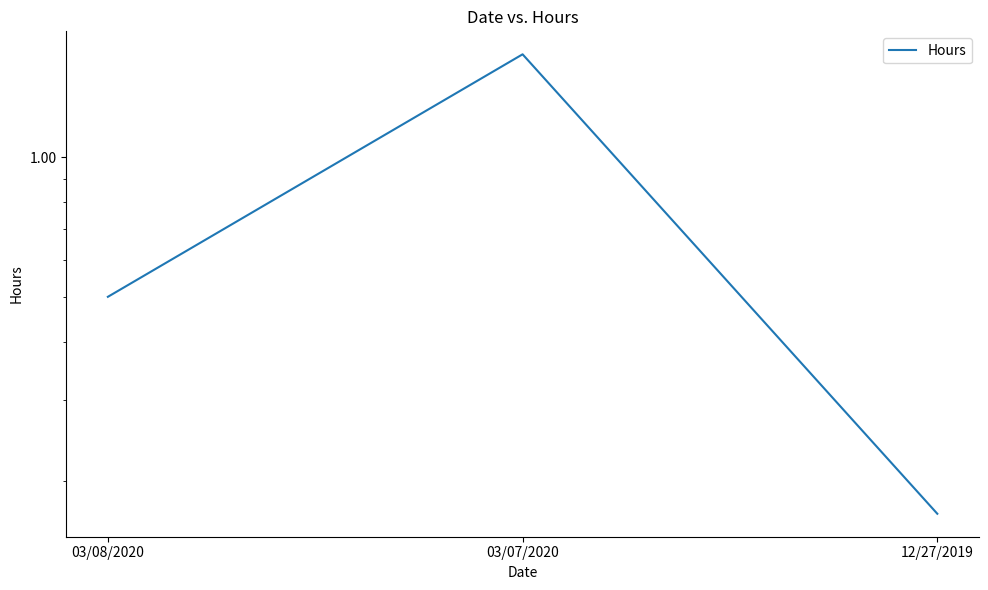

Reading left to right, transcribe all the data shown in this chart.

0.5	1.7	0.2